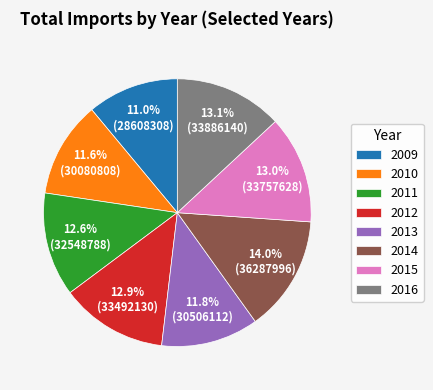

Do 2012 and 2010 together represent more than half of the pie?

No